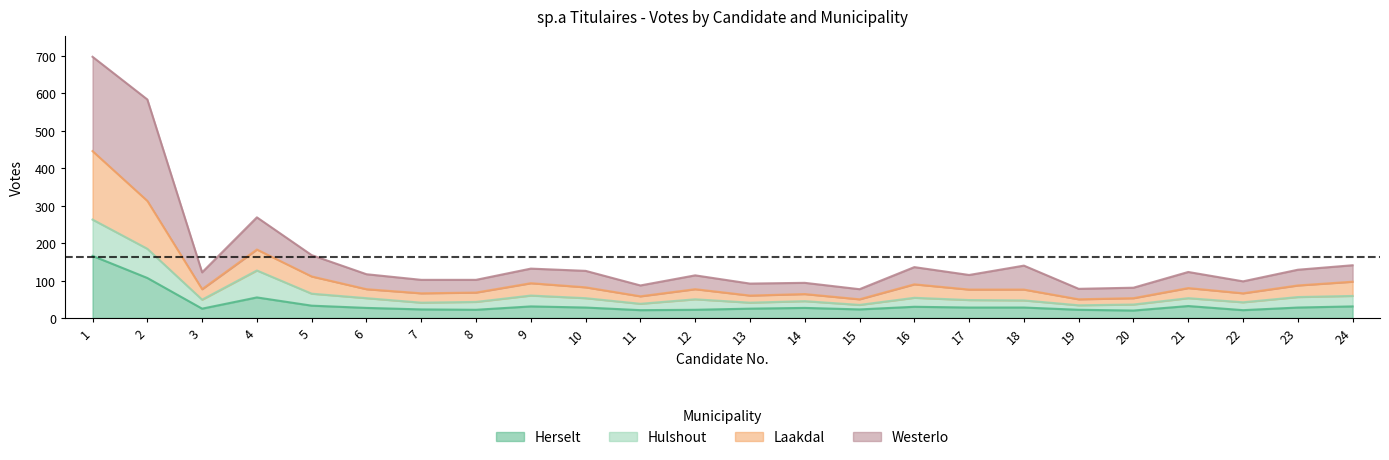

In Laakdal, how many points are lower than both neighbors (excluding endpoints)?

7